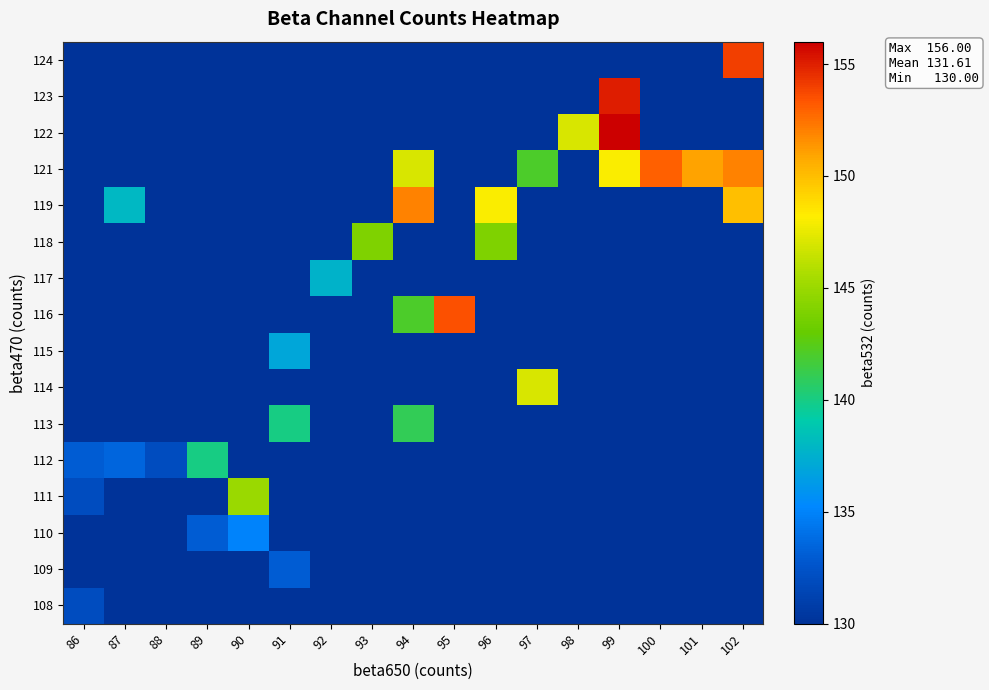

Between 94 and 86, which is larger?

86